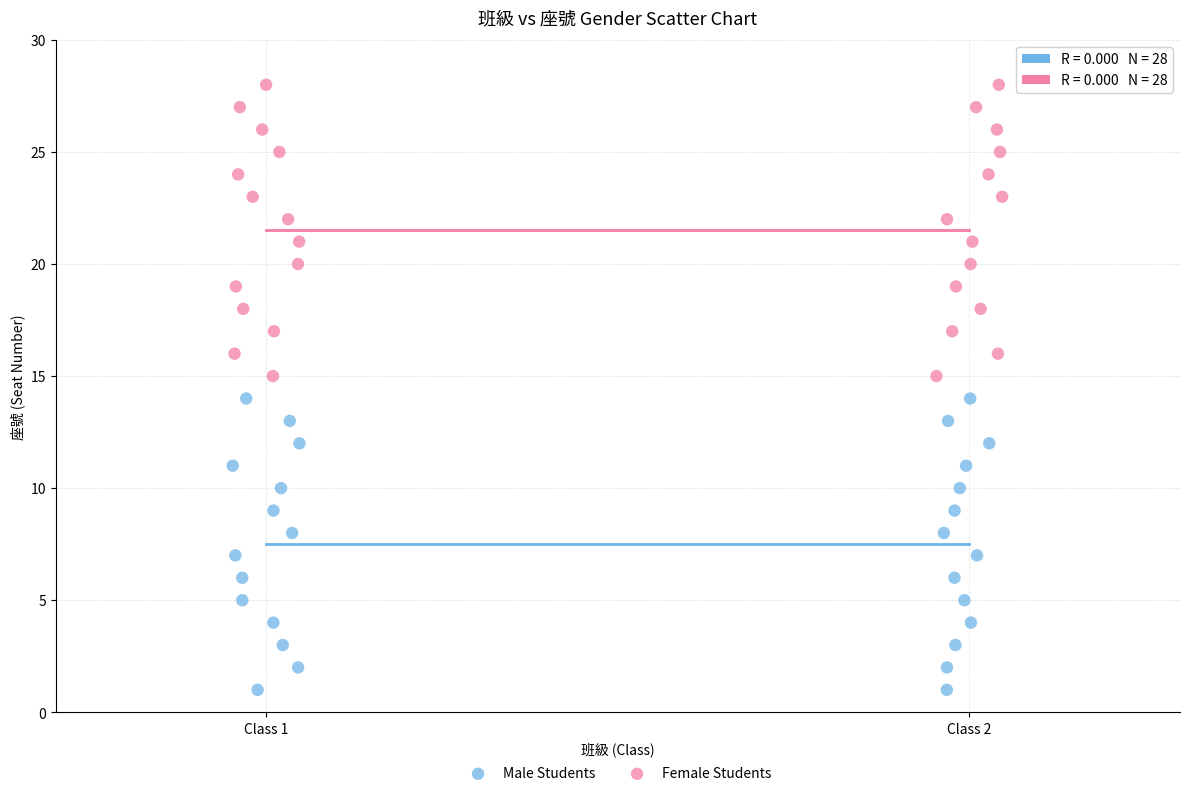

Which series contains the lowest Y value?

Male Students